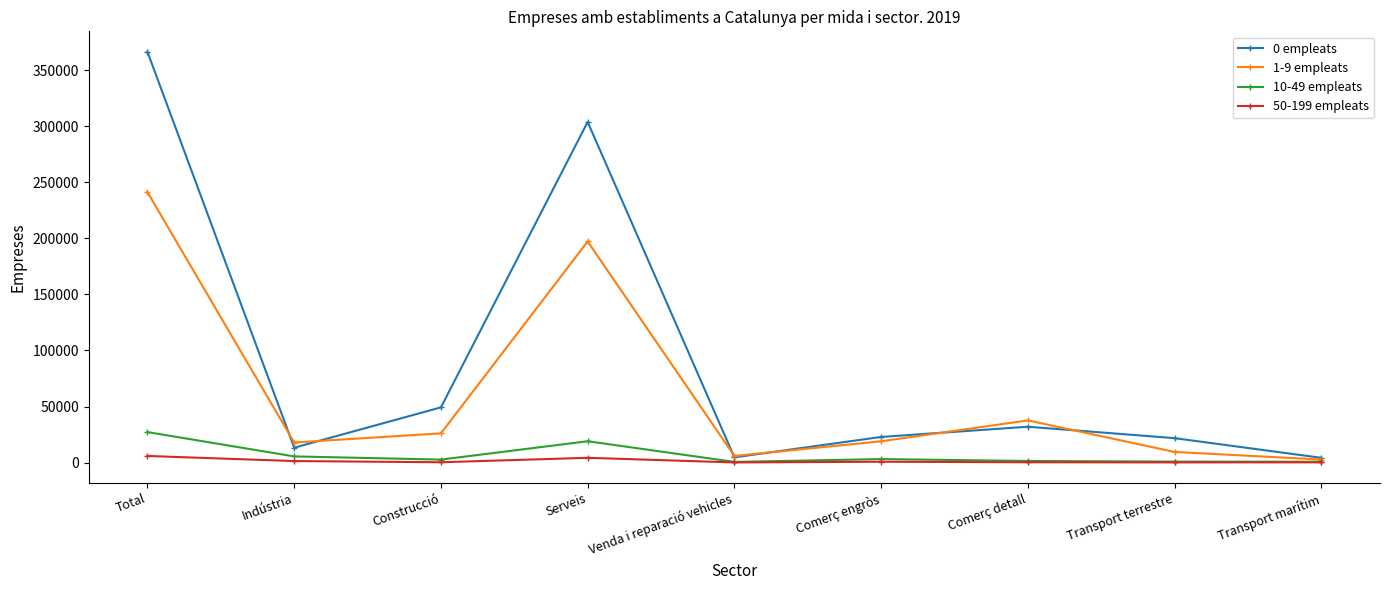

At which category is the sum across all series the highest?

Total